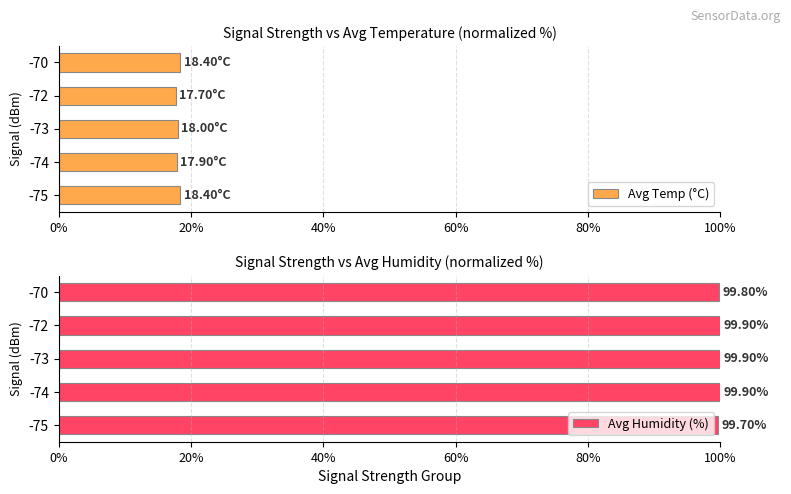

Count the Avg Temp (°C) values in the range 17 to 18.

3